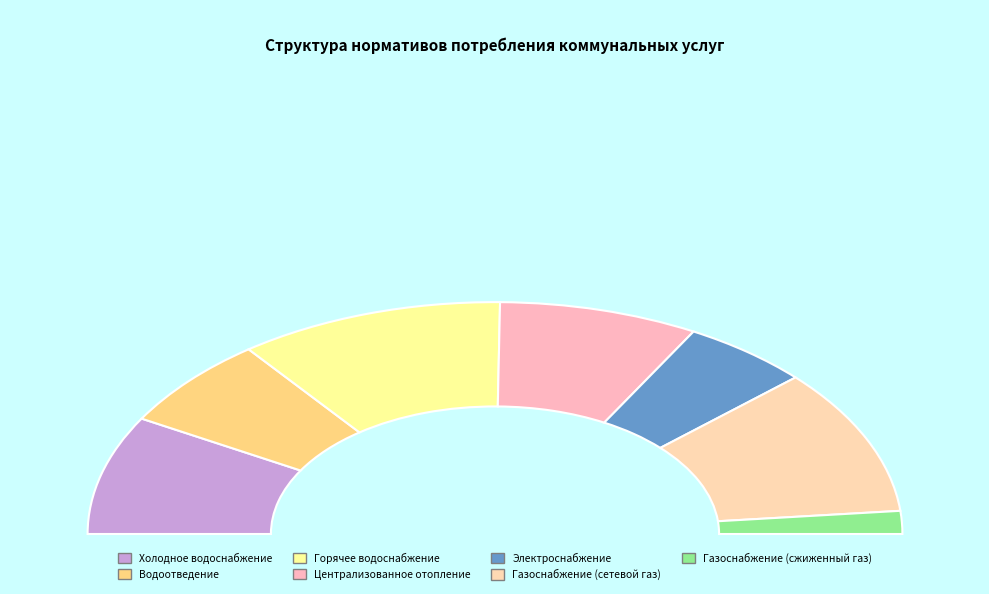

Is the sum of Горячее водоснабжение and Электроснабжение greater than half?

No